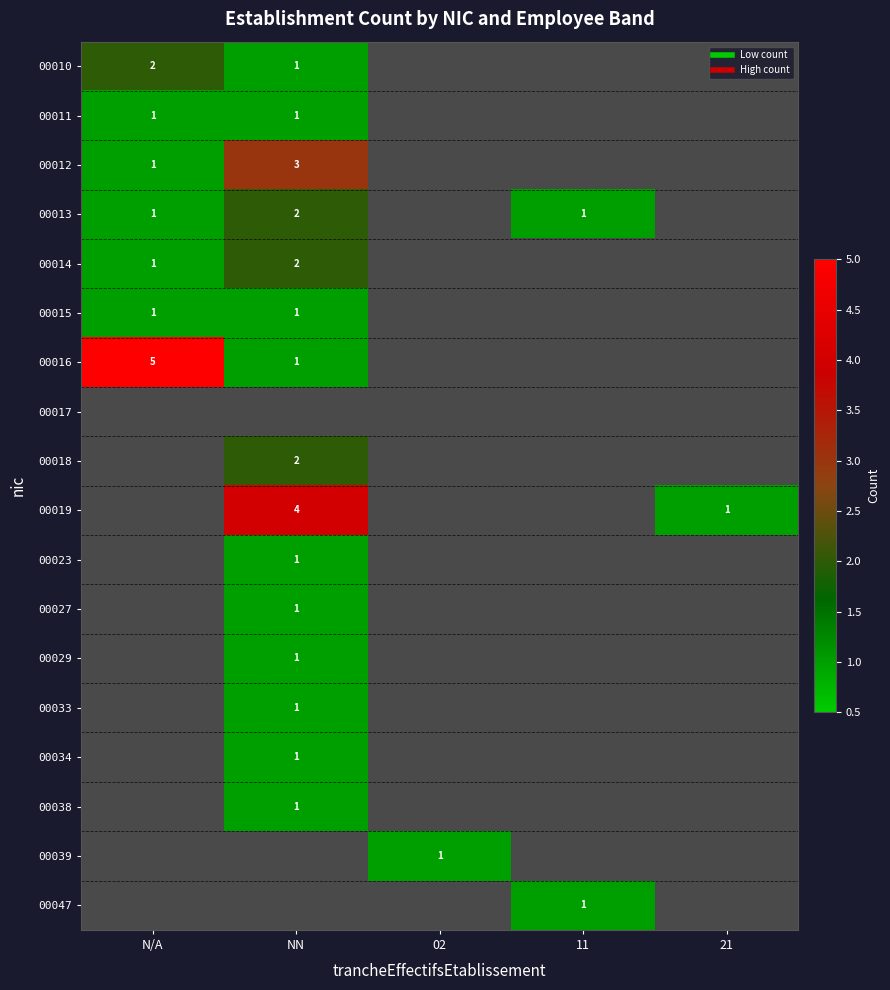

Rank the series by their maximum value, from highest to lowest.

00016, 00012, 00010, 00013, 00014, 00011, 00017, 00018, 00019, 00023, 00027, 00029, 00033, 00034, 00038, 00039, 00047, 00015